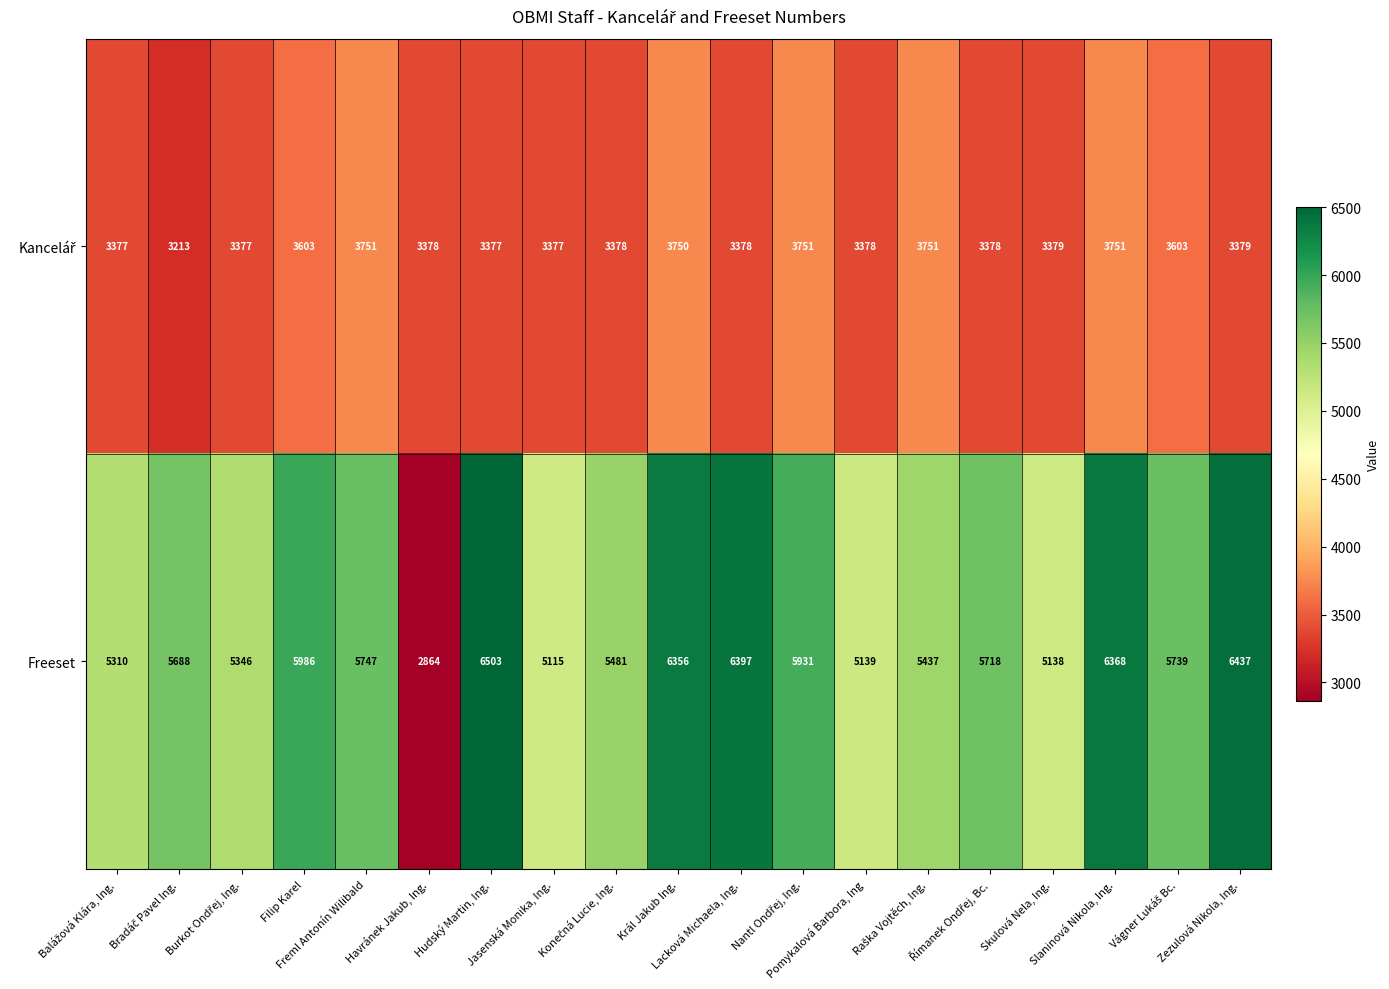

At which category is the sum across all series the highest?

Slaninová Nikola, Ing.